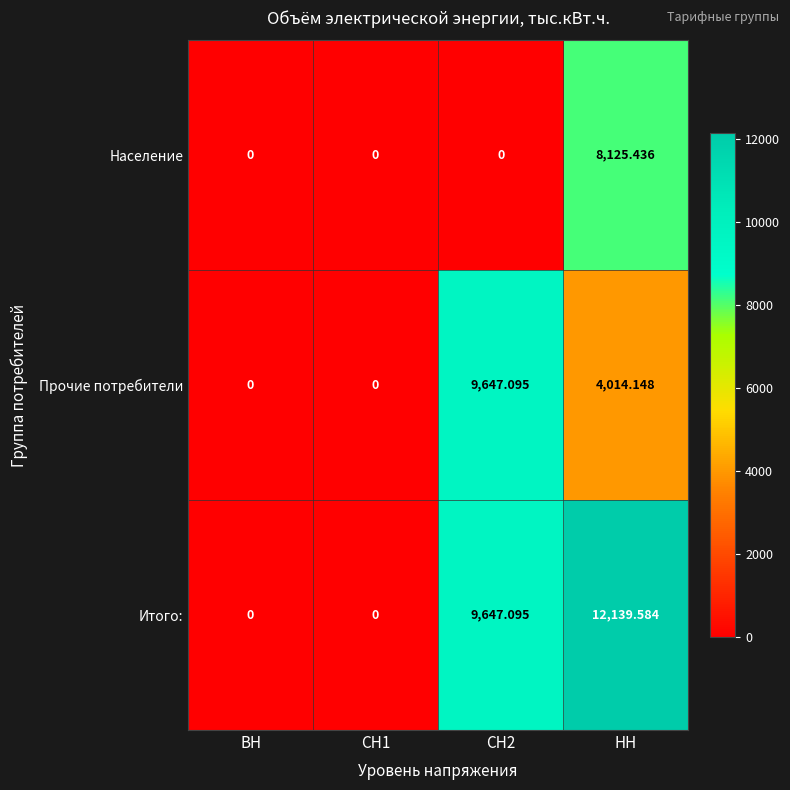

Rank the series by their maximum value, from highest to lowest.

Итого:, Прочие потребители, Население